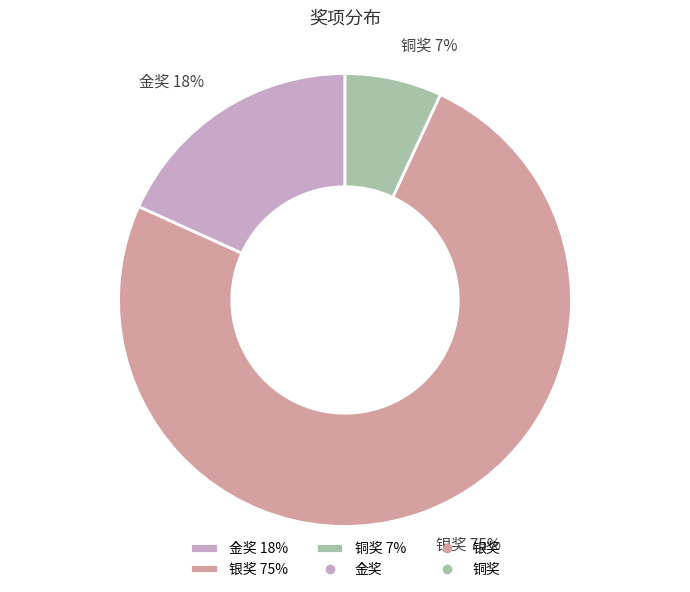

To the nearest percent, what is the average slice percentage?

33%